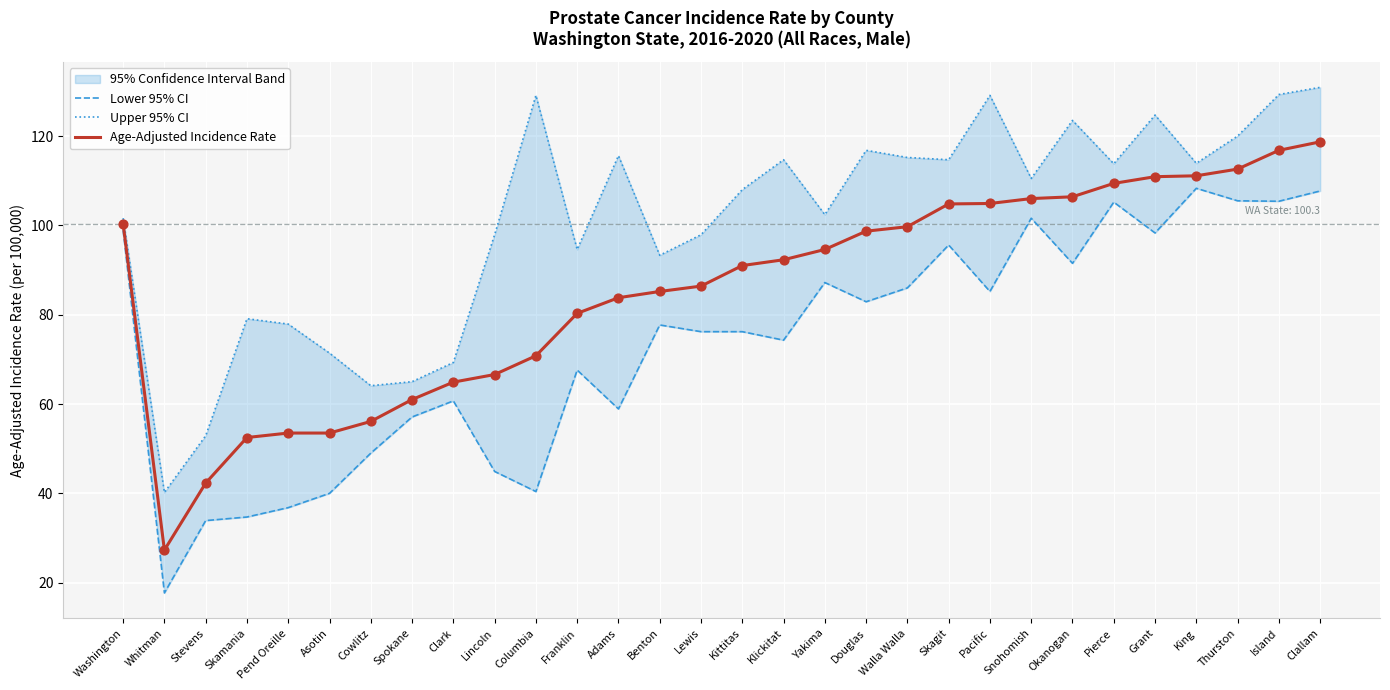

Which series contains the highest Y value?

Upper 95% CI